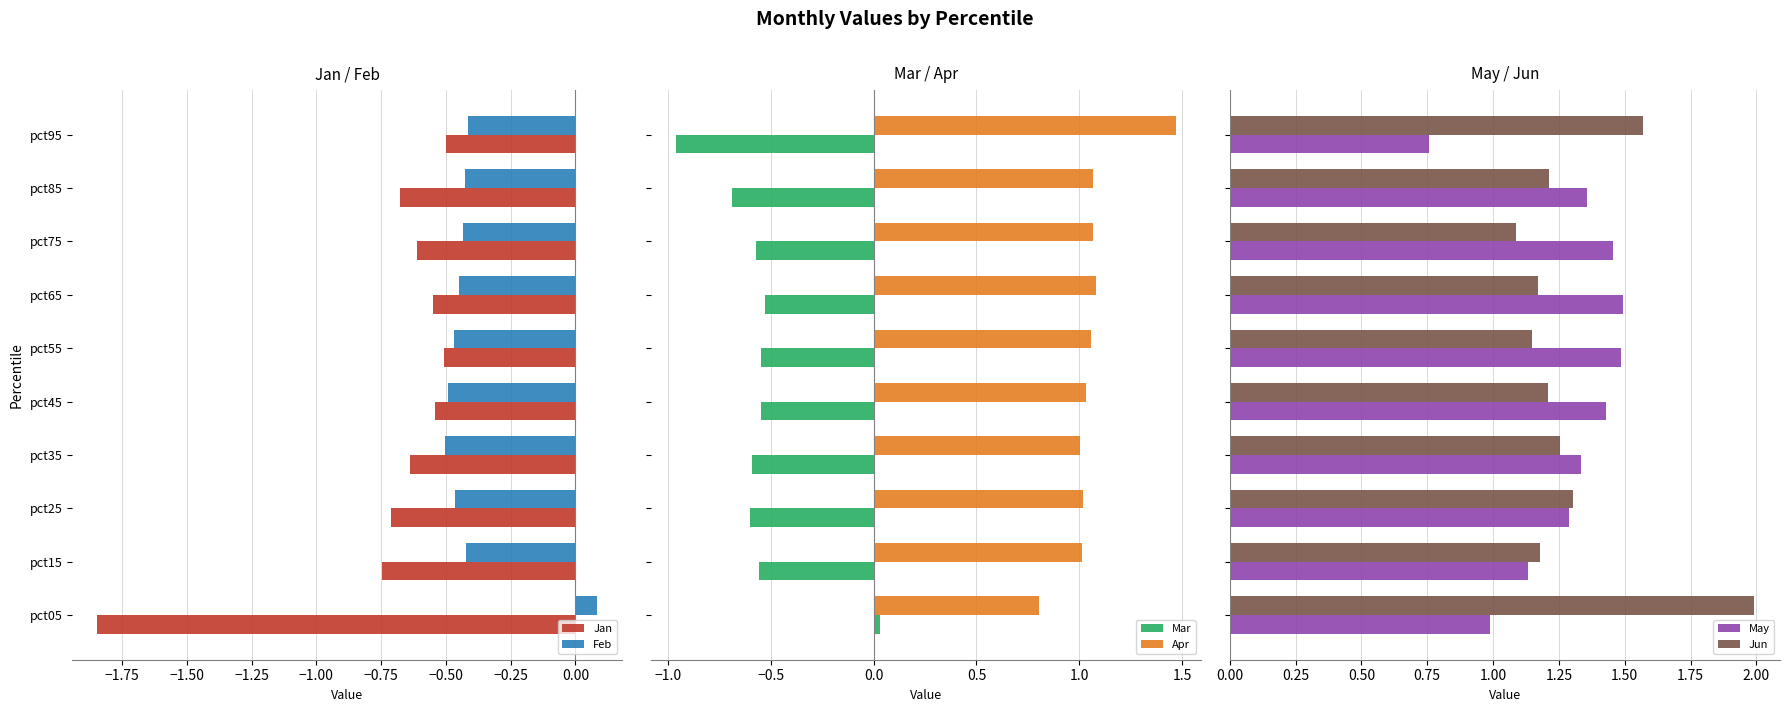

What is the difference between the maximum and second lowest values in the Mar series?

0.7